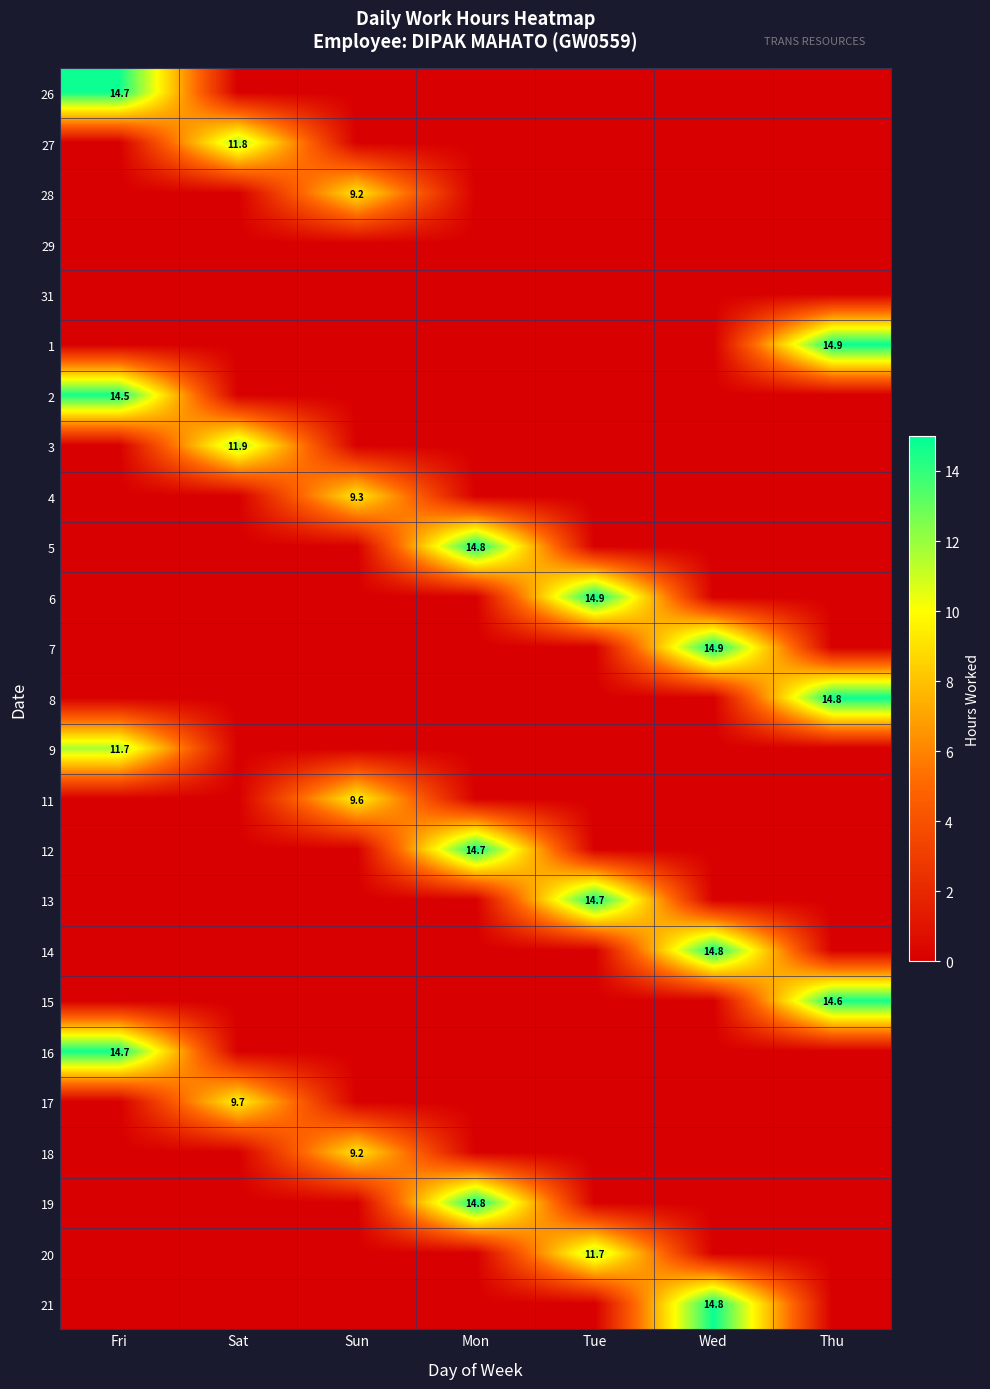

The 26 series shows 14.7 at Fri. True or false?

True